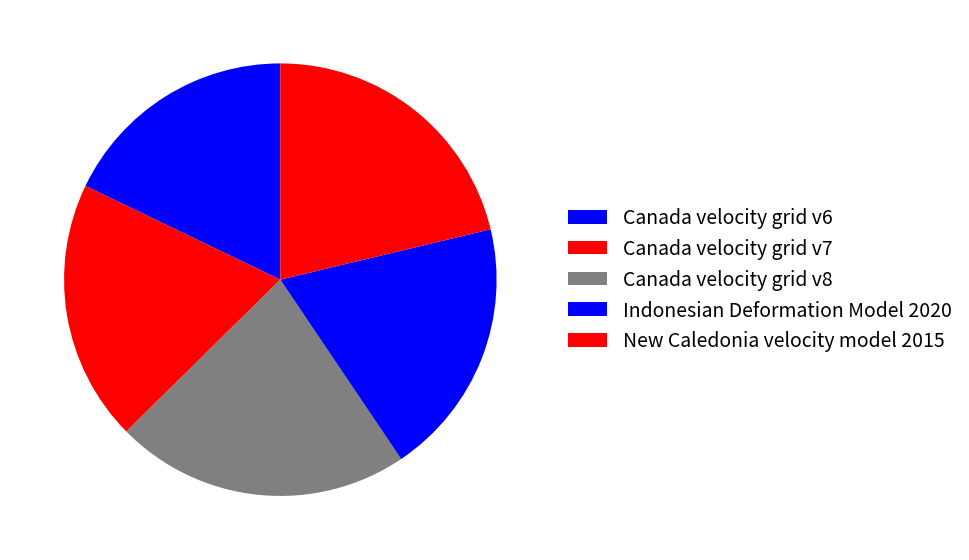

To the nearest percent, what percentage of the pie is Canada velocity grid v8?

22%